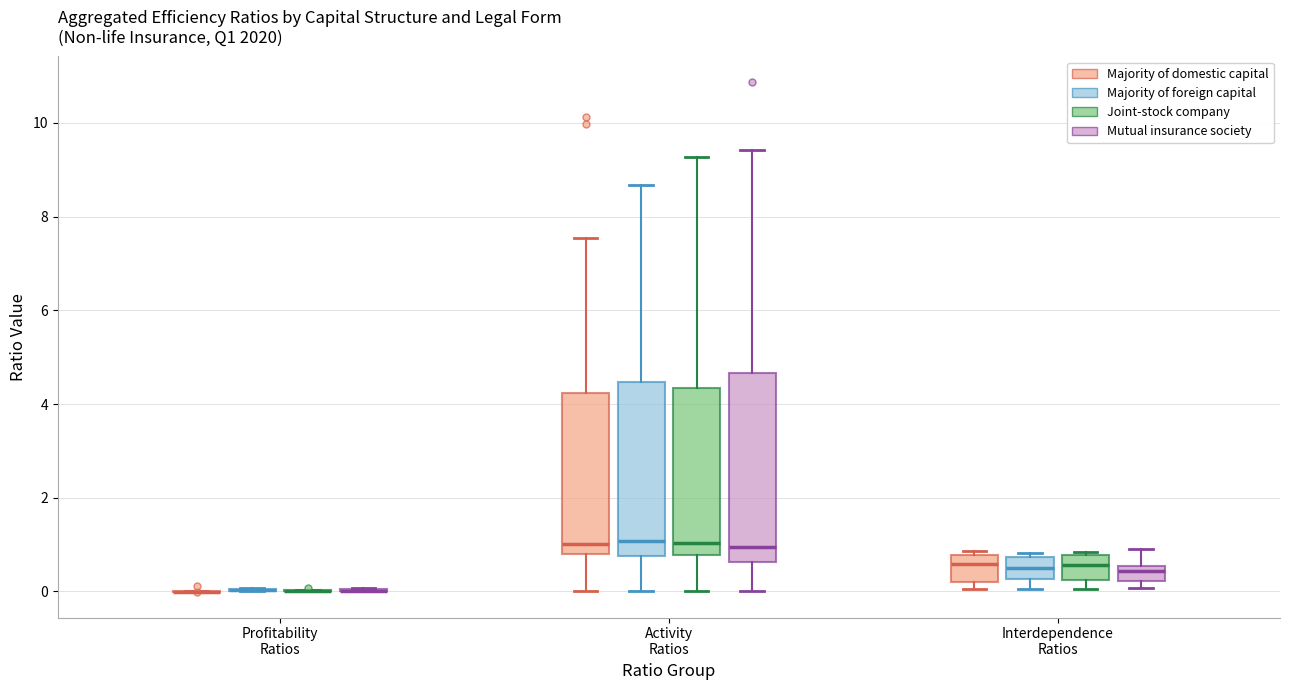

Reading left to right, read every box against the y-axis: the position of its median line, the range the box covers, and the ends of its whiskers. The values are not printed on the chart, so give them approximately, as read against the axis.

Profitability Ratios (Majority of domestic capital): box collapsed to a line at 0.0, whiskers 0.0 to 0.0
Profitability Ratios (Majority of foreign capital): box collapsed to a line at 0.0, whiskers 0.0 to 0.0
Profitability Ratios (Joint-stock company): box collapsed to a line at 0.0, whiskers 0.0 to 0.0
Profitability Ratios (Mutual insurance society): box collapsed to a line at 0.0, whiskers 0.0 to 0.0
Activity Ratios (Majority of domestic capital): median 1.0, box 0.8 to 4.2, whiskers 0.0 to 7.6
Activity Ratios (Majority of foreign capital): median 1.0, box 0.8 to 4.4, whiskers 0.0 to 8.6
Activity Ratios (Joint-stock company): median 1.0, box 0.8 to 4.4, whiskers 0.0 to 9.2
Activity Ratios (Mutual insurance society): median 1.0, box 0.6 to 4.6, whiskers 0.0 to 9.4
Interdependence Ratios (Majority of domestic capital): median 0.6, box 0.2 to 0.8, whiskers 0.0 to 0.8 (just above the box's upper edge)
Interdependence Ratios (Majority of foreign capital): median 0.4, box 0.2 to 0.8, whiskers 0.0 to 0.8 (just above the box's upper edge)
Interdependence Ratios (Joint-stock company): median 0.6, box 0.2 to 0.8, whiskers 0.0 to 0.8 (just above the box's upper edge)
Interdependence Ratios (Mutual insurance society): median 0.4, box 0.2 to 0.6, whiskers 0.0 to 1.0